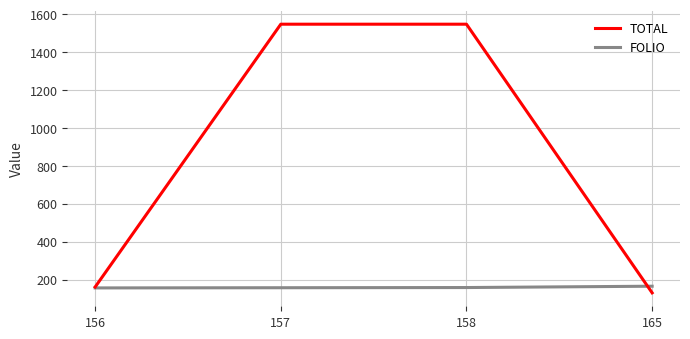

What is the approximate value of TOTAL at 158?

1547.8